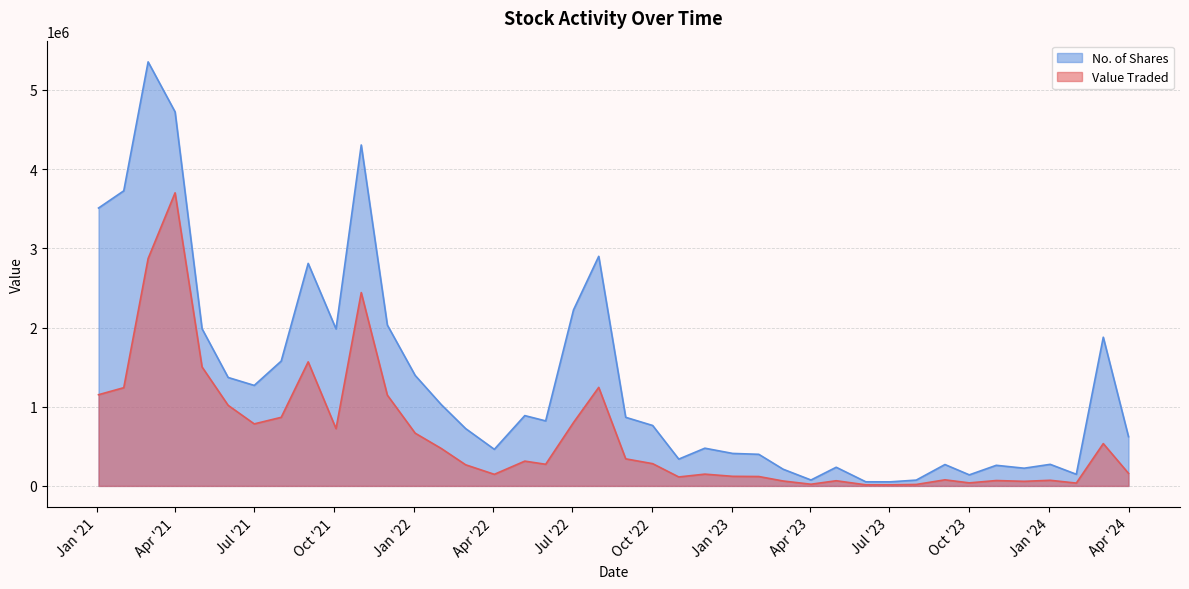

What is the difference between the maximum and minimum values in the No. of Shares series?

5303067